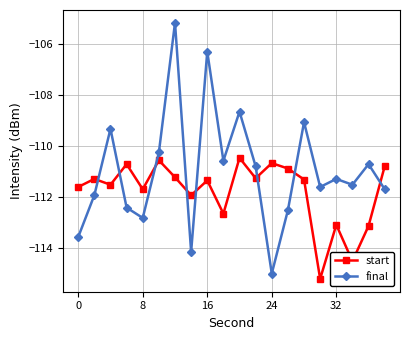

True or false: start and final cross at least once.

True